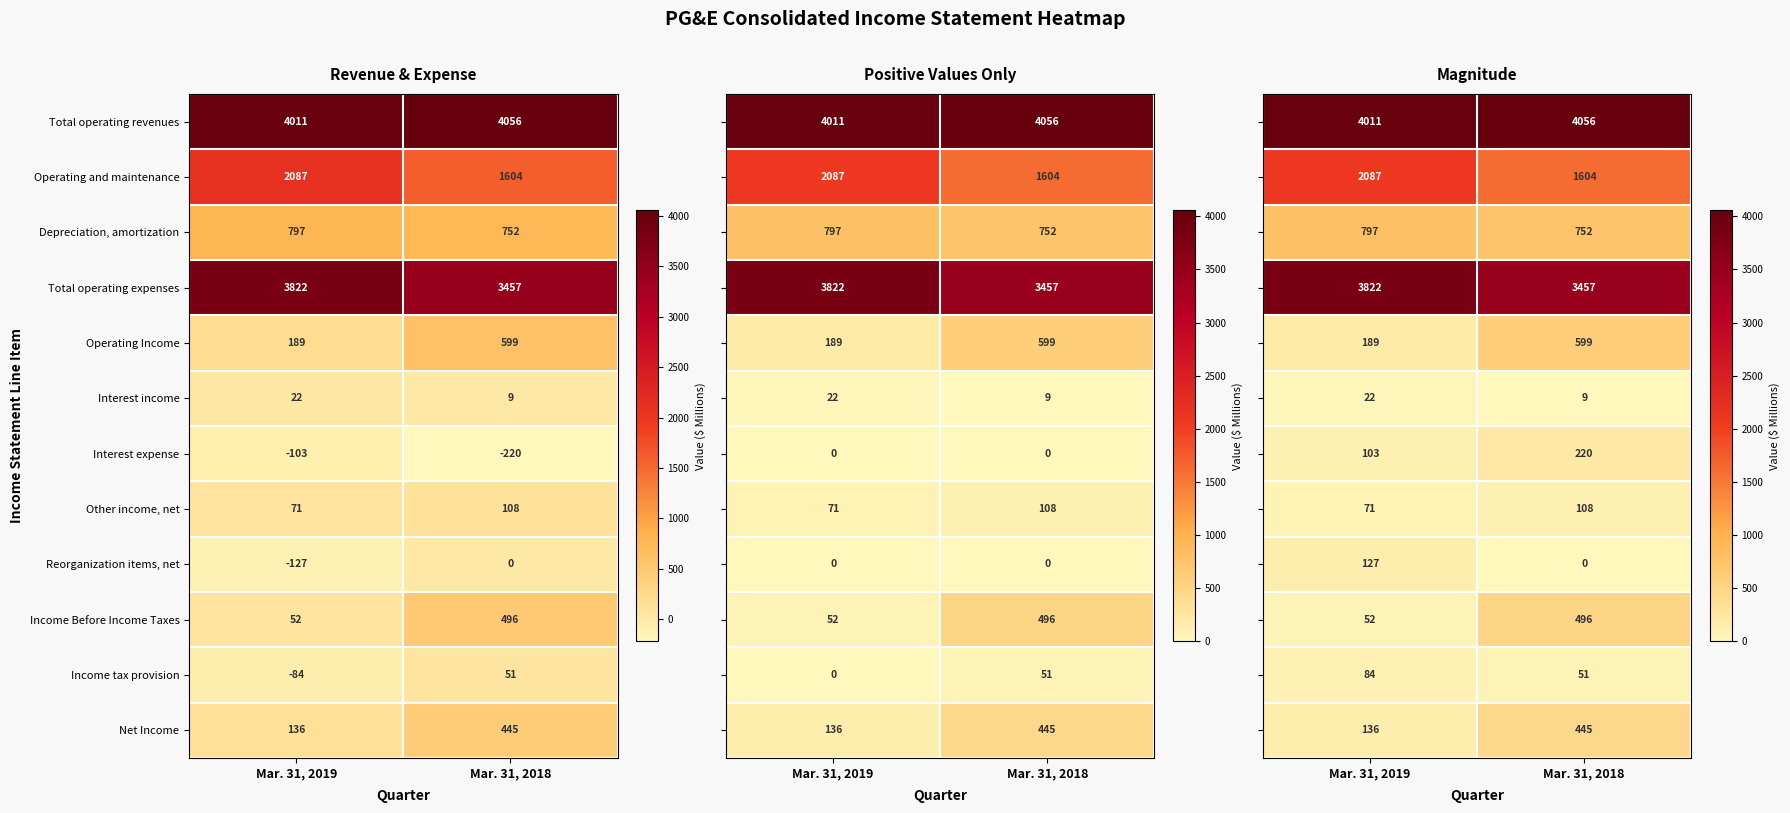

Is it true that Income tax provision equals 25 at Mar. 31, 2019?

False